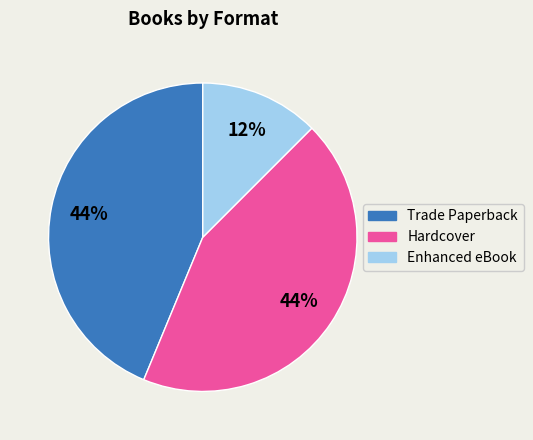

Is there any slice that represents more than half of the pie?

No